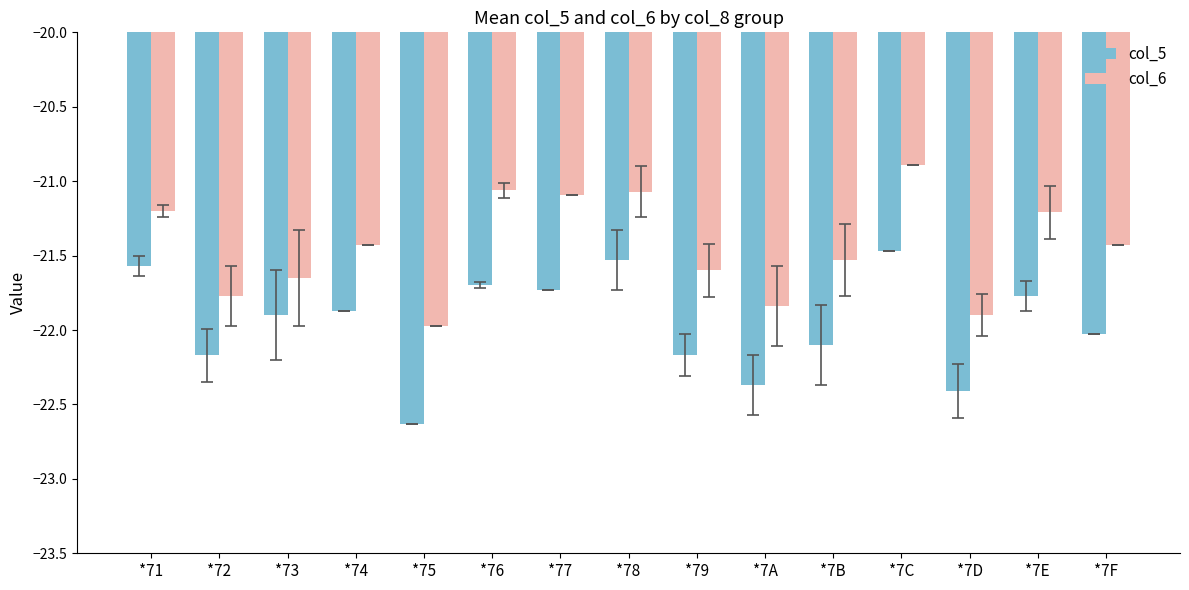

Rank the series by their average value, from lowest to highest.

col_5, col_6